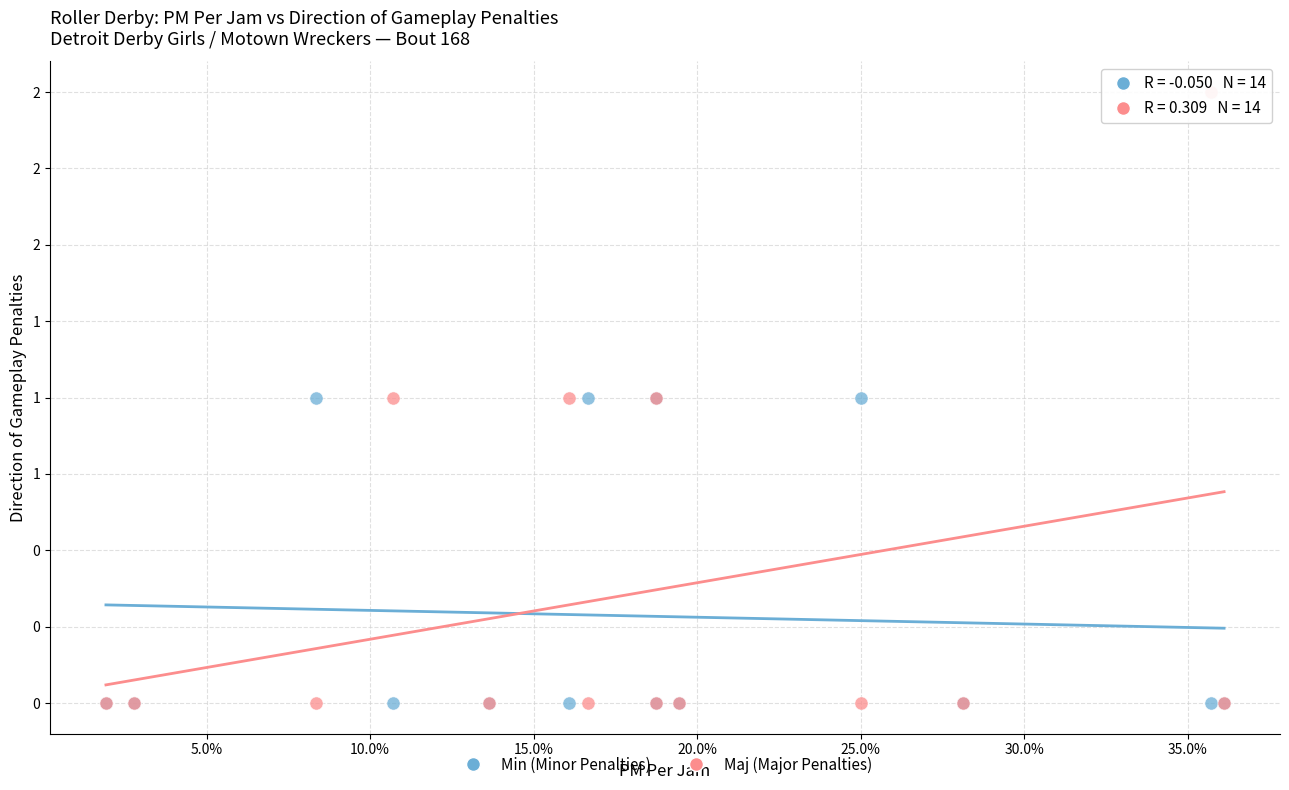

Which series has the largest Y range (max minus min)?

Maj (Major Penalties)